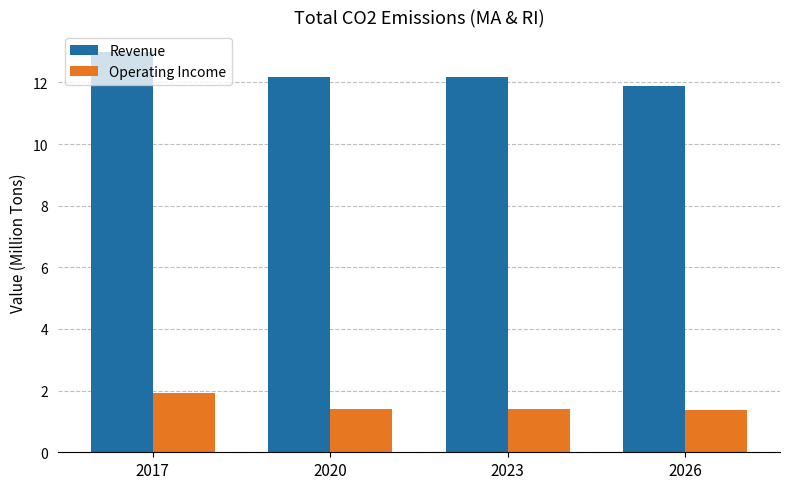

Reading right to left, list all the values displayed in this chart.

Revenue: 11.9	12.2	12.2	13.0
Operating Income: 1.4	1.4	1.4	1.9